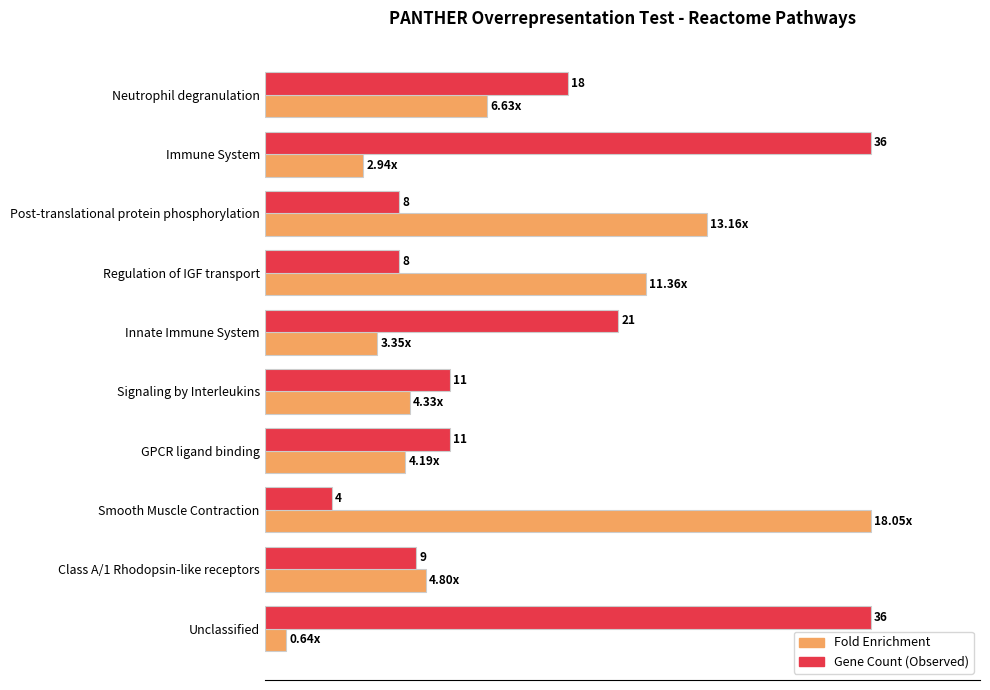

What are all the series names shown in the legend?

Fold Enrichment, Gene Count (Observed)